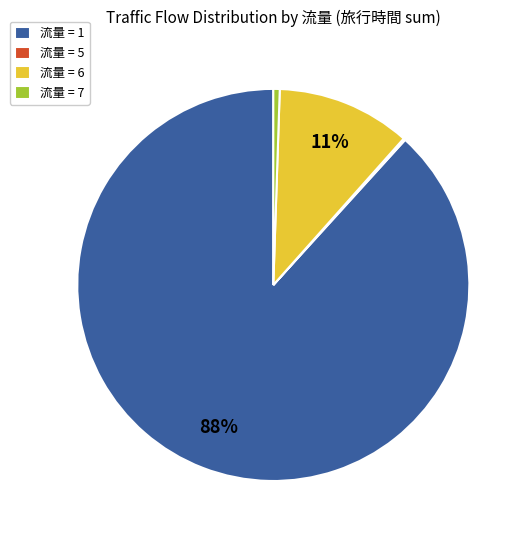

To the nearest percent, what is the difference between the largest and smallest slice percentages?

88%